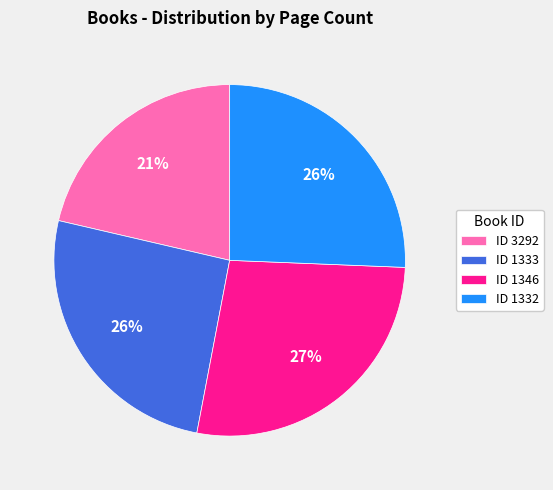

Which has a higher value, ID 3292 or ID 1332?

ID 1332